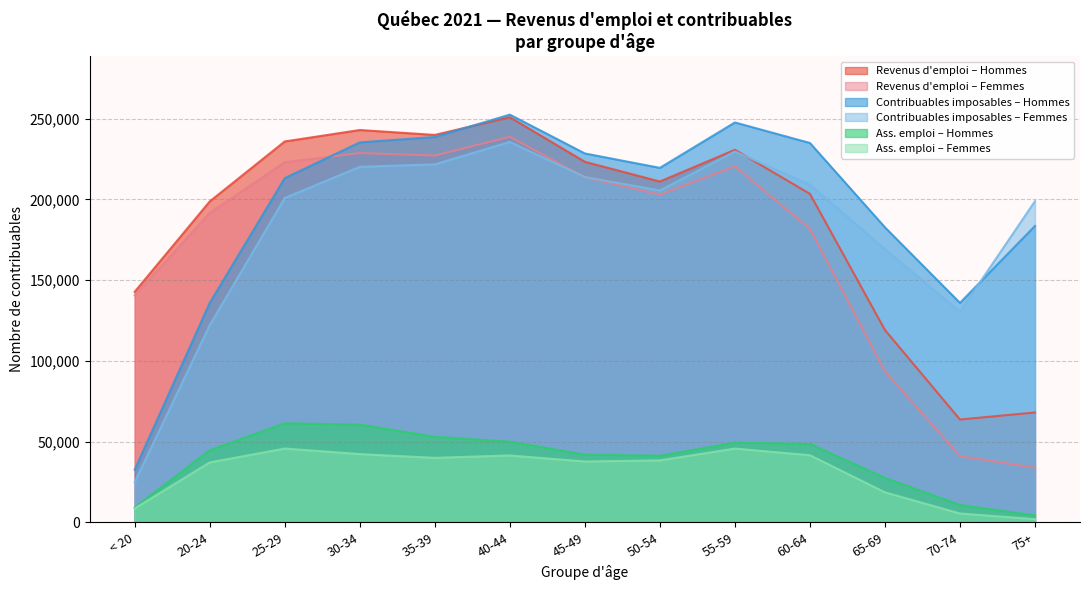

What is the average value of the 30 à 34 ans (Hommes) series?

186974